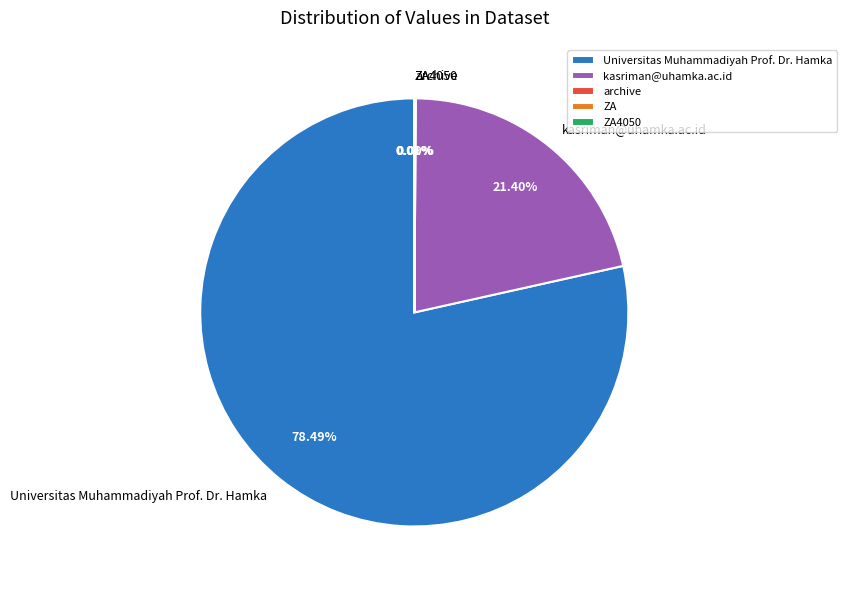

Approximately how many times larger is the value at kasriman@uhamka.ac.id compared to Universitas Muhammadiyah Prof. Dr. Hamka?

0.3